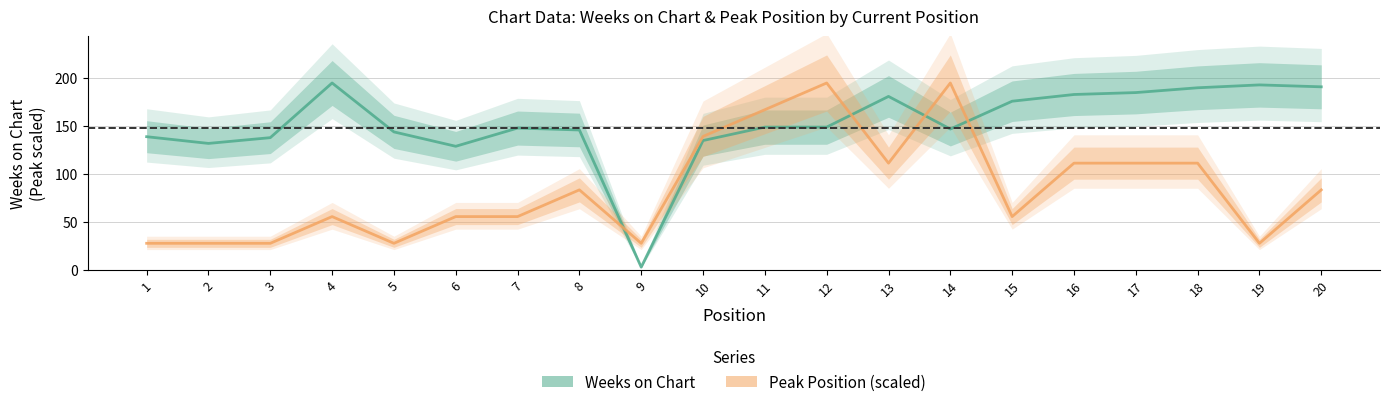

What is the spread (max minus min) of values at 8?

62.4